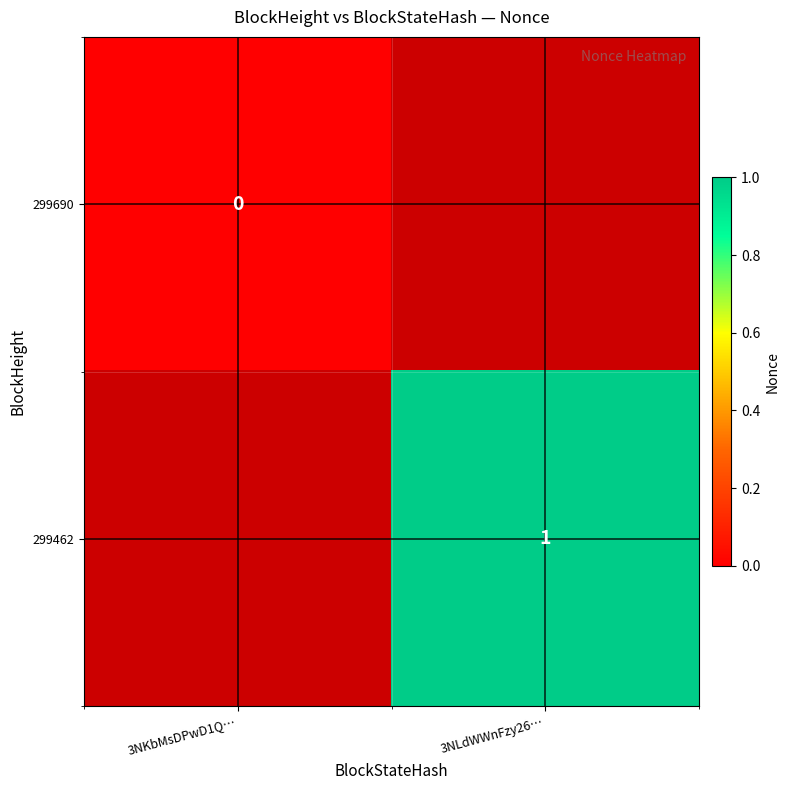

The 299462 series shows 2 at 3NLdWWnFzy26…. True or false?

False